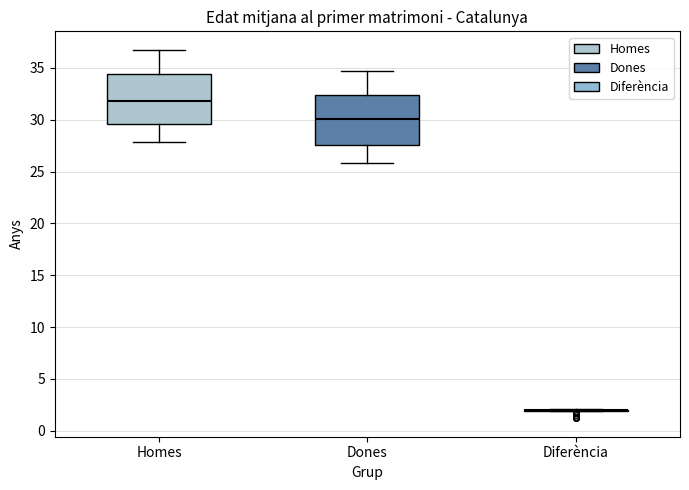

Reading left to right, transcribe this box plot: for each box, give where its median line is, the range the box spans, and where its two whiskers end, as read against the y-axis. The values are not printed on the chart, so give them approximately, as read against the axis.

Homes: median 32.0, box 29.5 to 34.5, whiskers 28.0 to 37.0
Dones: median 30.0, box 27.5 to 32.5, whiskers 26.0 to 34.5
Diferència: box collapsed to a line at 2.0, whiskers 2.0 to 2.0